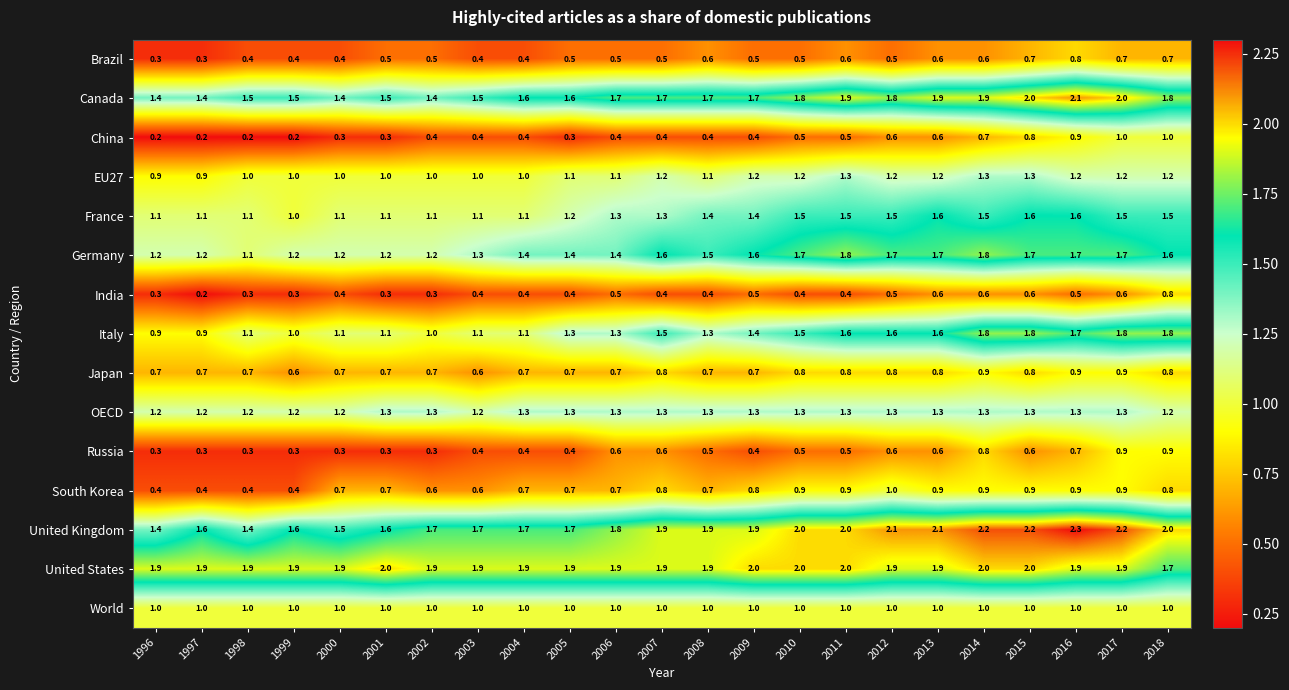

What is the difference between the maximum and minimum values in the Brazil series?

0.5